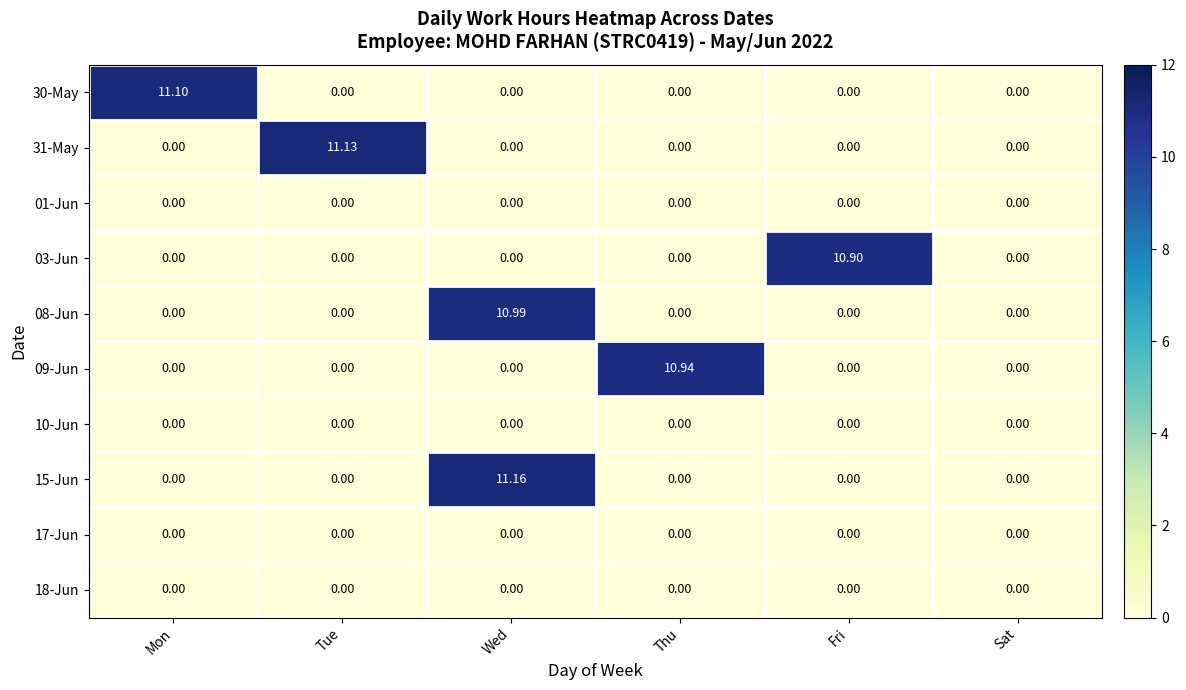

How many data points does each series have?

6